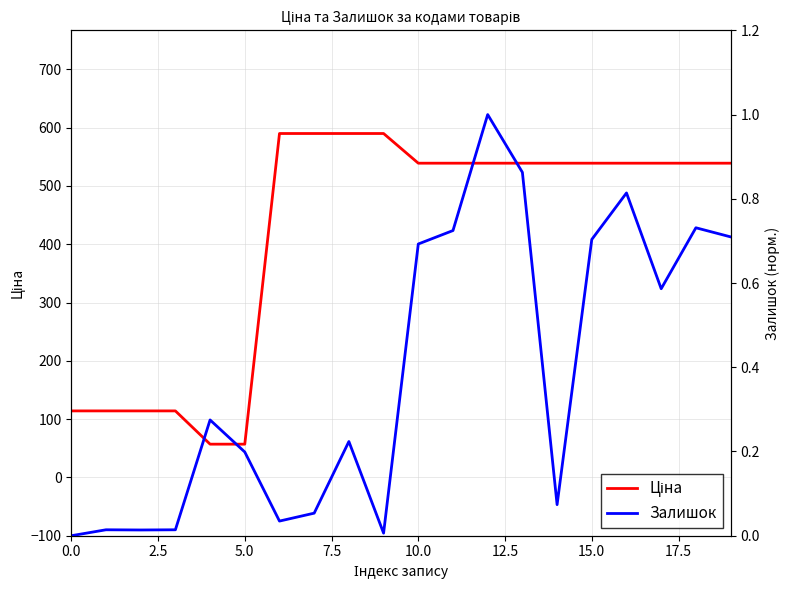

True or false: Ціна has more than 2 interior local peaks.

False